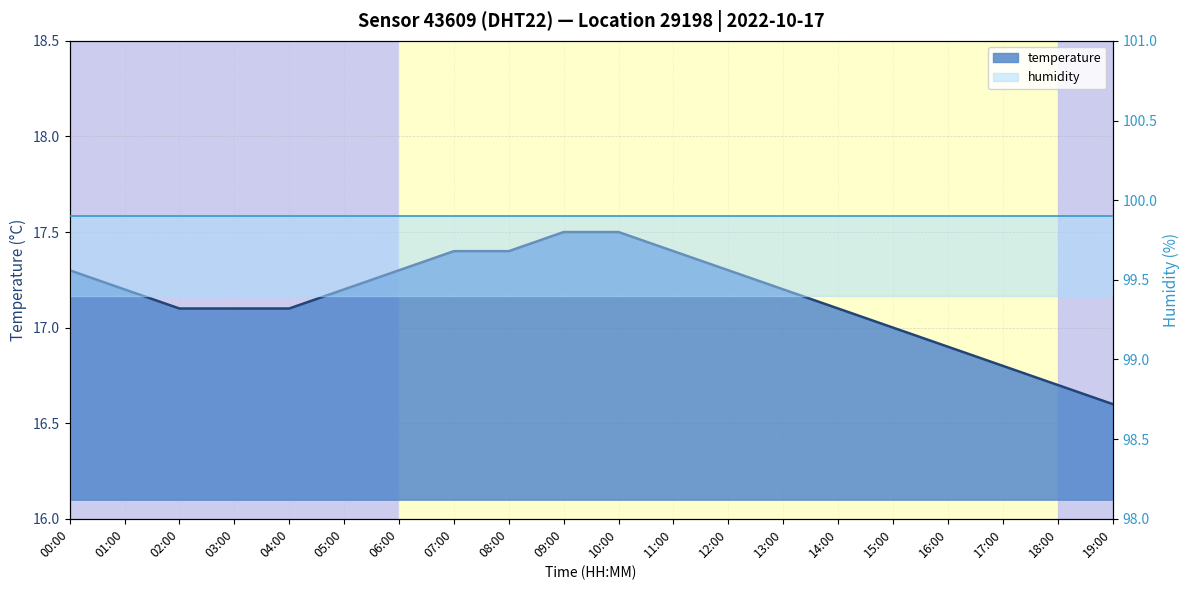

Is it true that the value at 12:00 is 29.4?

False